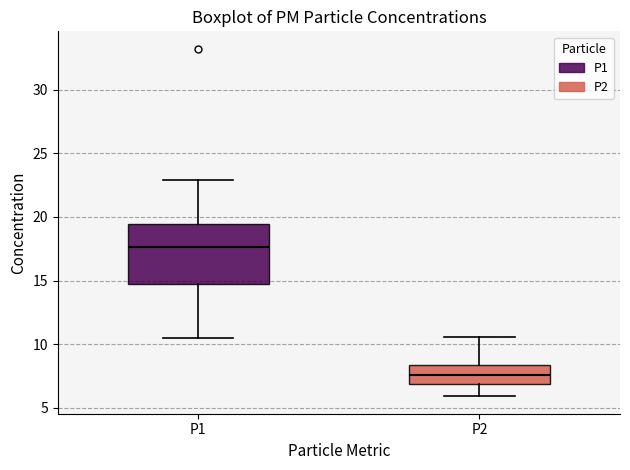

Which box is the tallest, from its lower edge to its upper edge?

P1